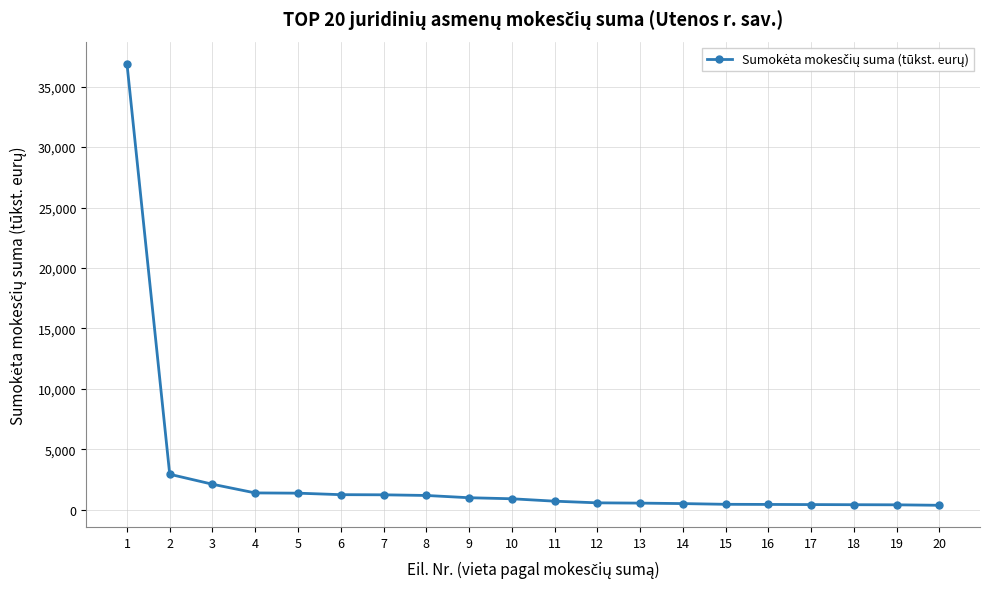

Approximately how many times larger is the value at 3 compared to 7?

1.7